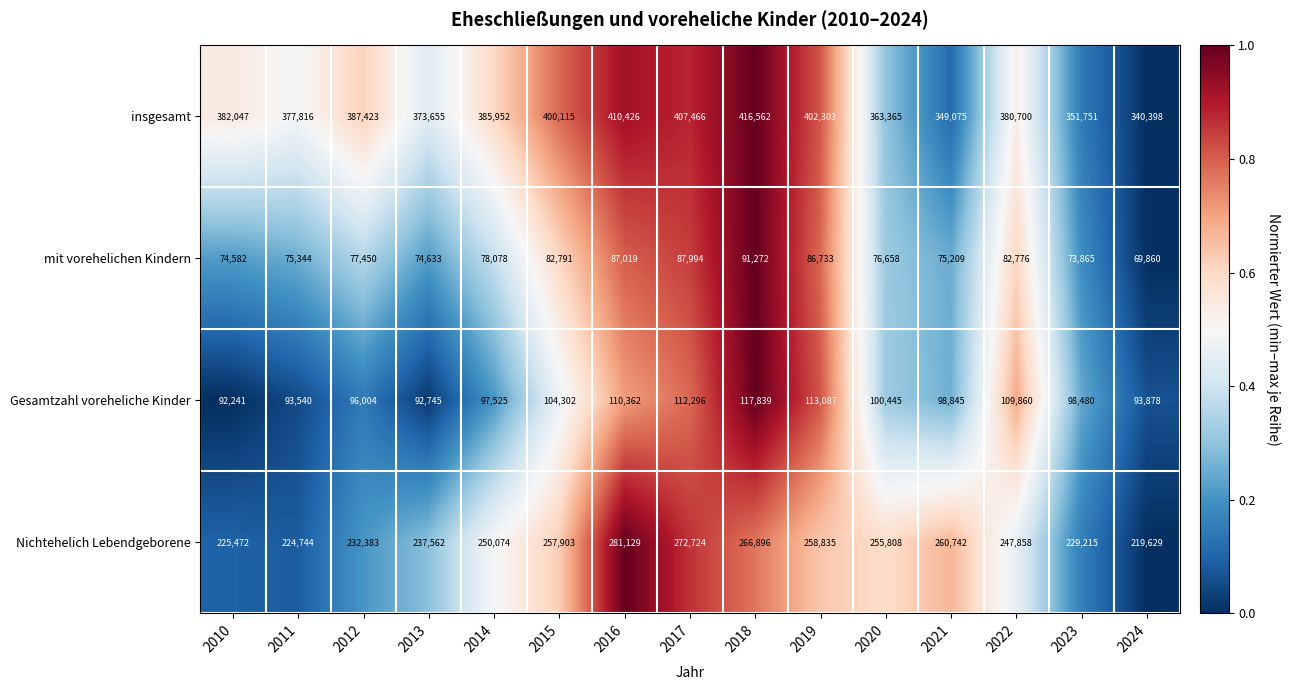

At which category is the sum across all series the highest?

2018